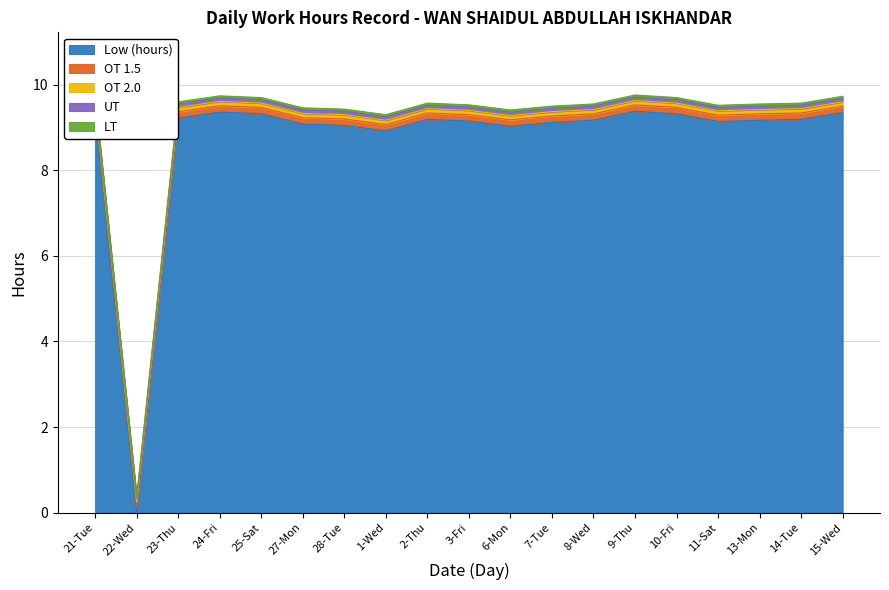

True or false: OT 2.0 has a value of 0.0 at 8-Wed.

True